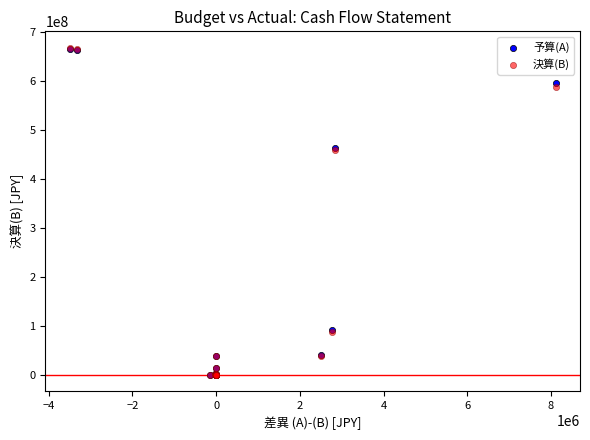

Which series has the largest Y range (max minus min)?

決算(B)